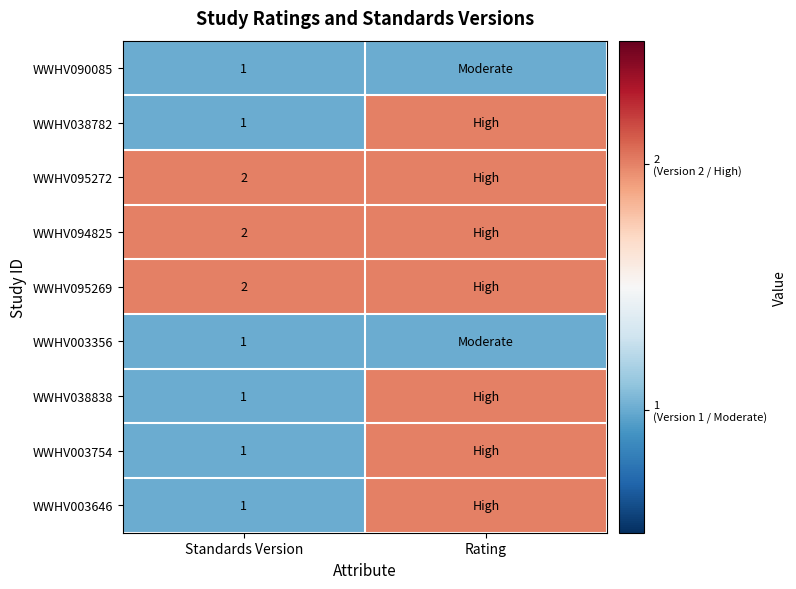

Is the value of WWHV038838 at Standards Version greater than the value of WWHV094825 at Standards Version?

No